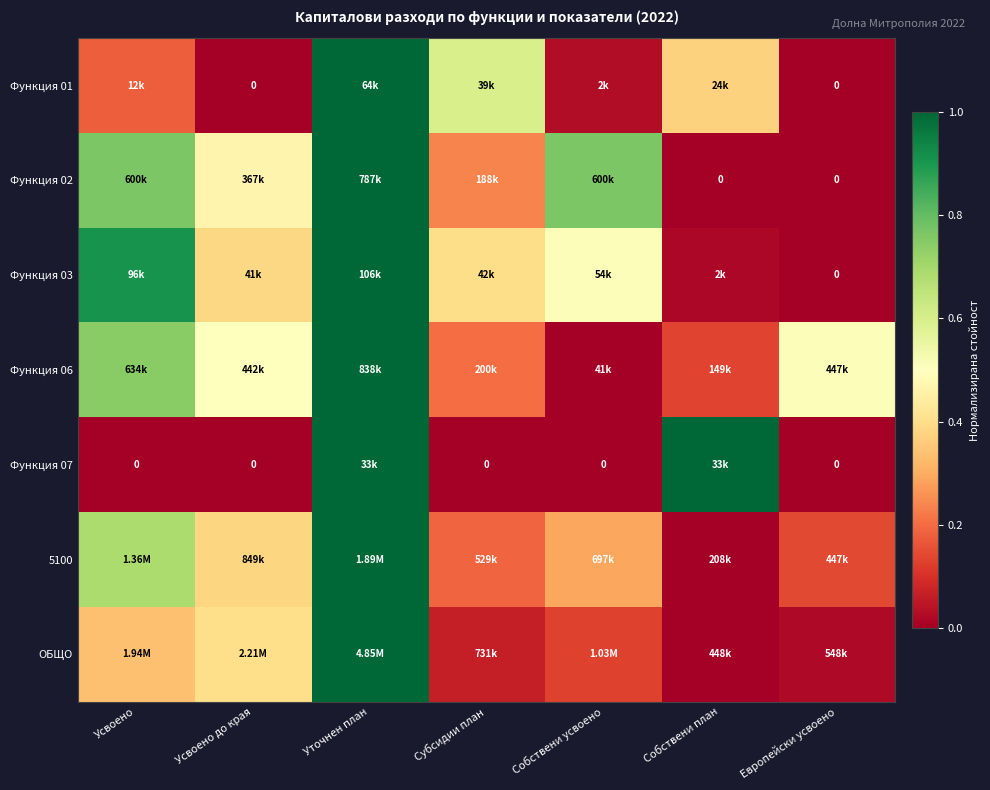

Is the value of Функция 03 at Собствени усвоено greater than the value of Функция 02 at Субсидии план?

Yes